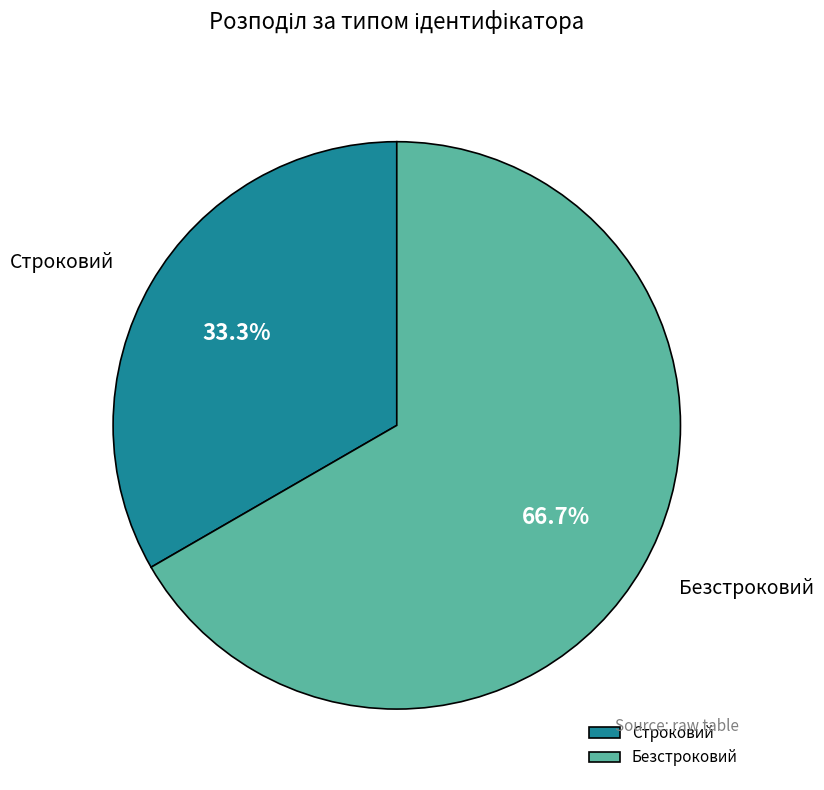

How many segments does this pie chart have?

2